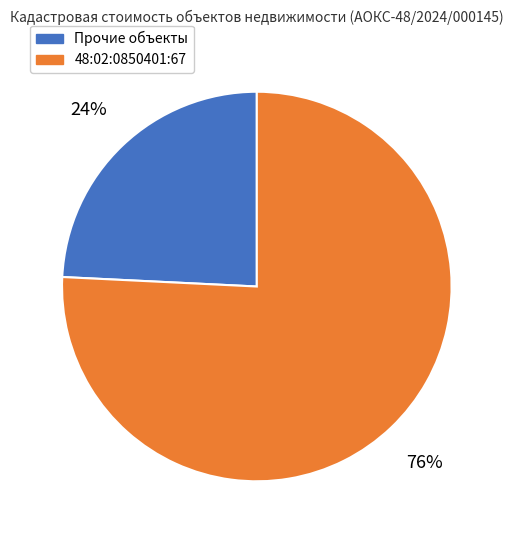

Is there any slice that represents more than half of the pie?

Yes